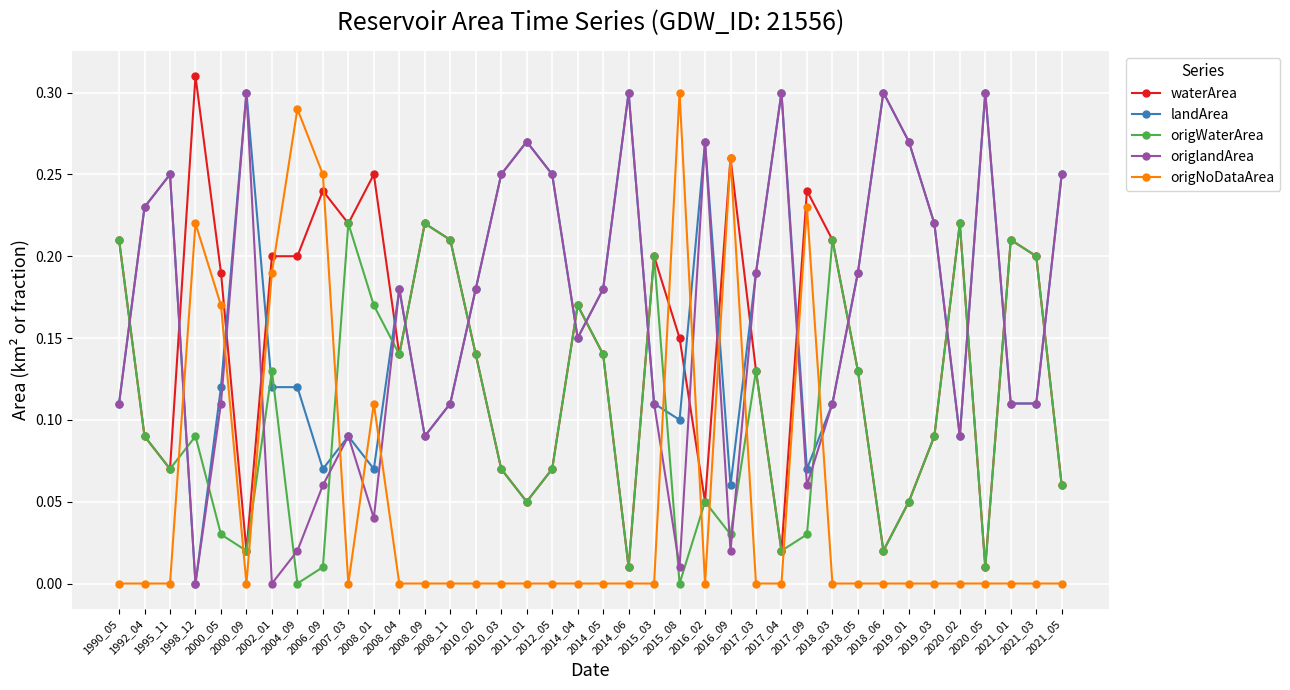

How many lines are shown in the chart?

5